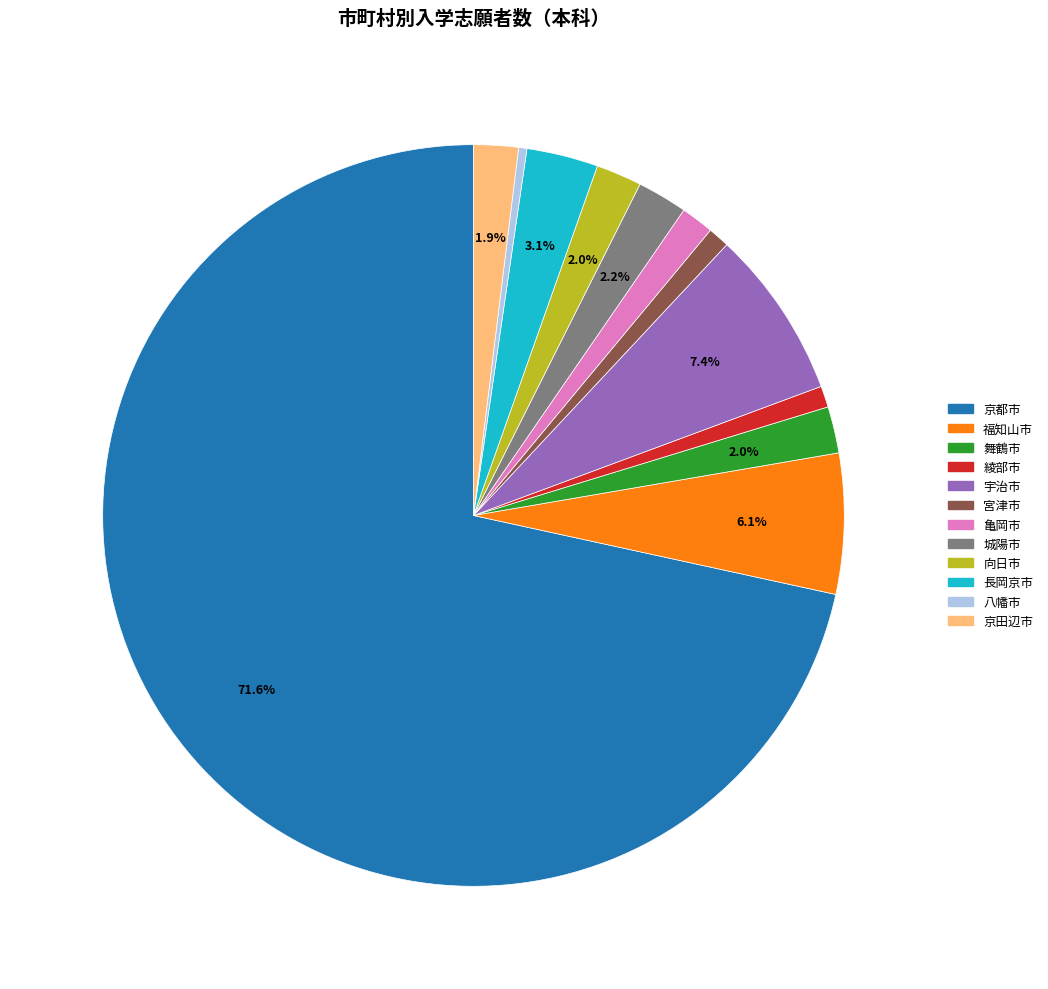

The 綾部市 slice represents 1% of the pie. True or false?

True